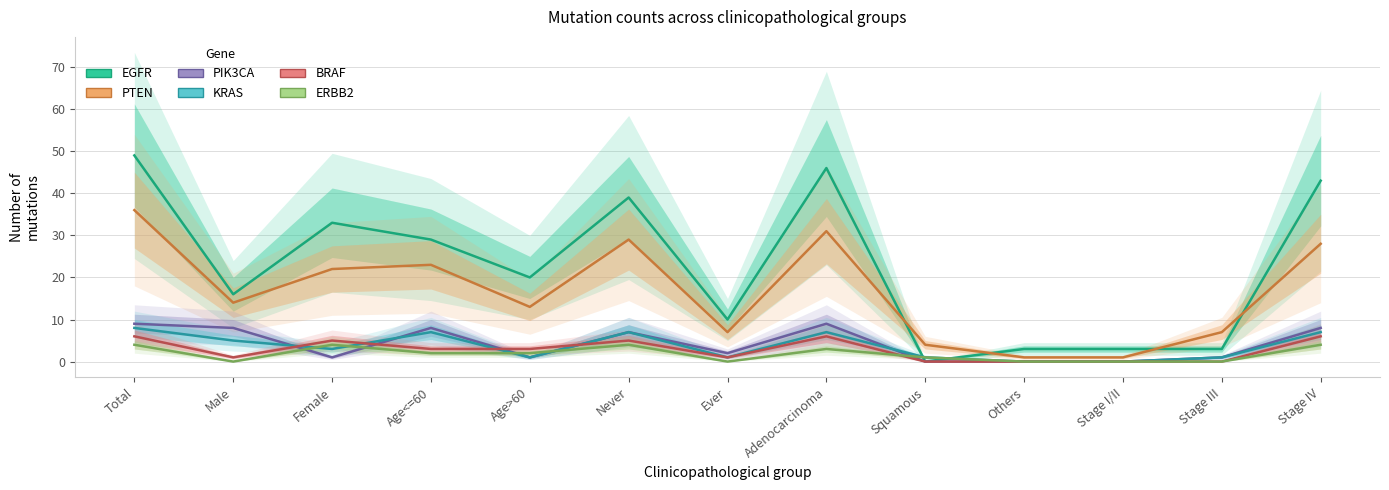

Is the value of BRAF at Age>60 greater than the value of KRAS at Others?

Yes